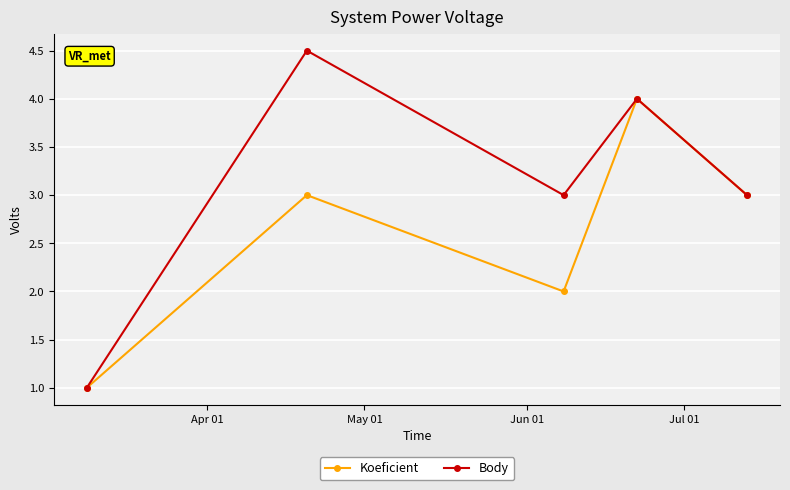

Which series has the largest total across all categories?

Body